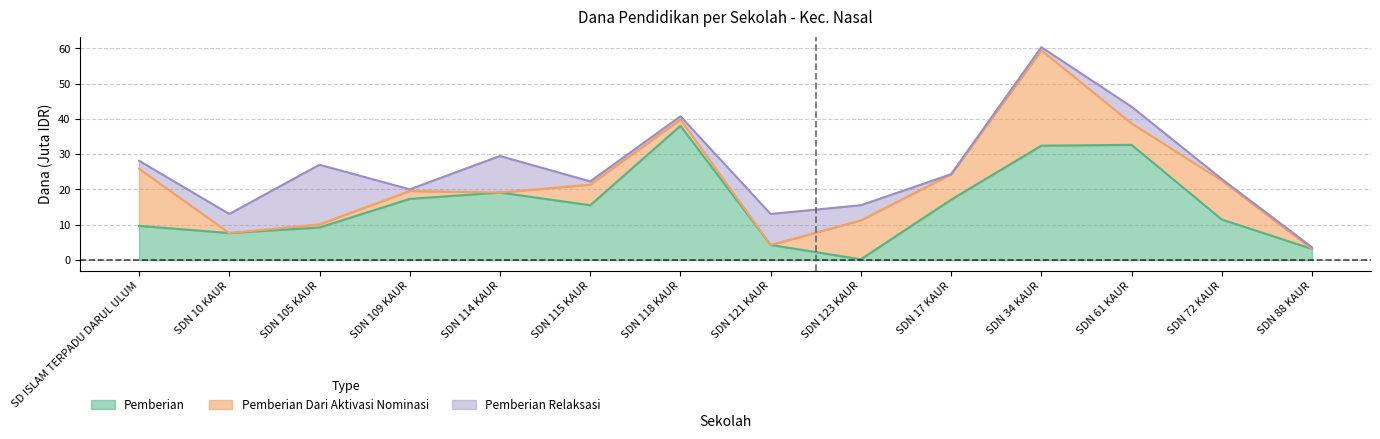

What is the lowest value of the Disalurkan (Dana) series?

3.6